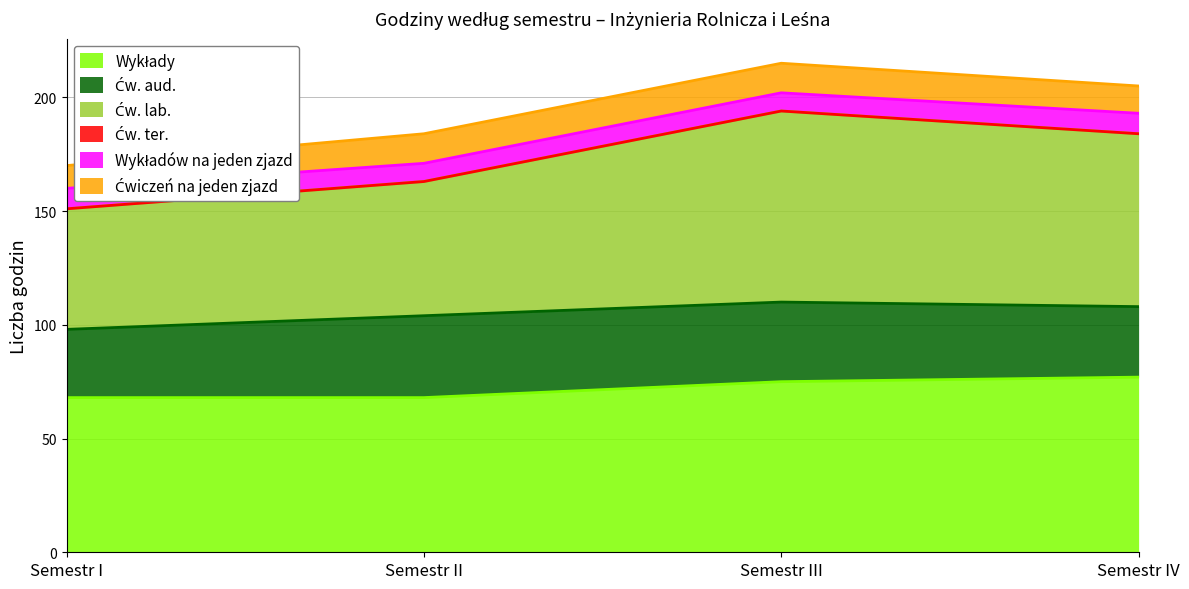

Reading right to left, extract all data points from this chart.

Wykłady: 77	75	68	68
Ćw. aud.: 31	35	36	30
Ćw. lab.: 76	84	59	53
Ćw. ter.: 0	0	0	0
Wykładów na jeden zjazd: 9	8	8	9
Ćwiczeń na jeden zjazd: 12	13	13	10